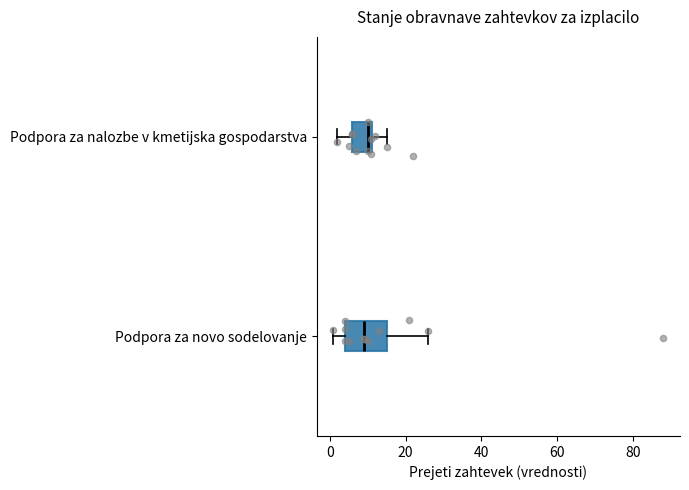

Comparing the boxes themselves (not the whiskers), which one is the widest?

Podpora za novo sodelovanje